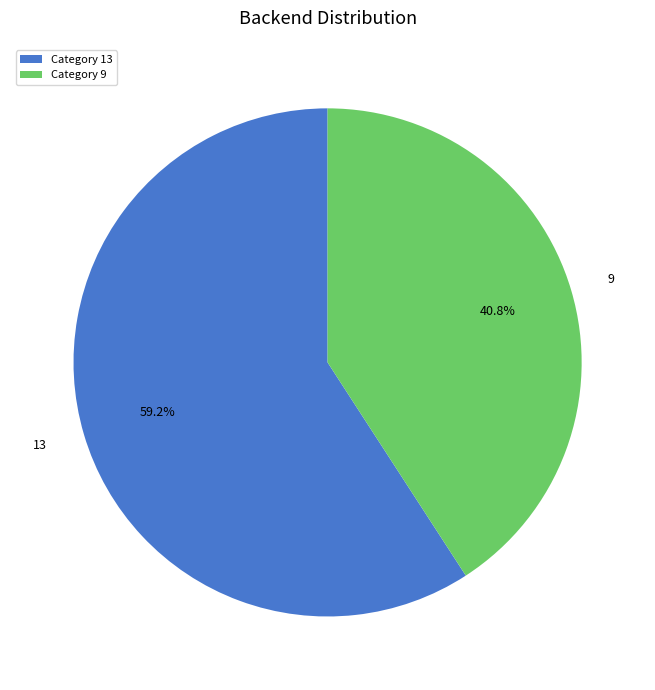

Which slice is the largest?

13